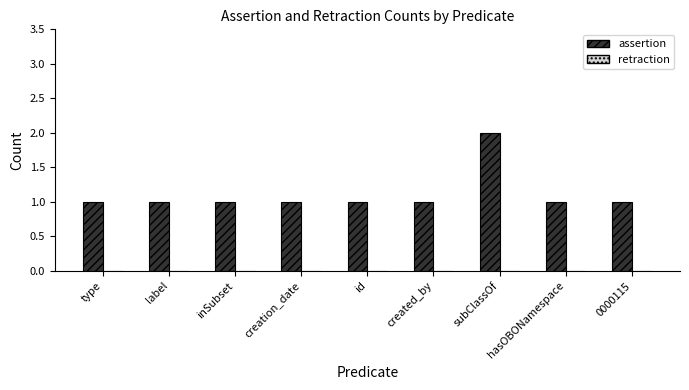

The value at subClassOf is 2. True or false?

True